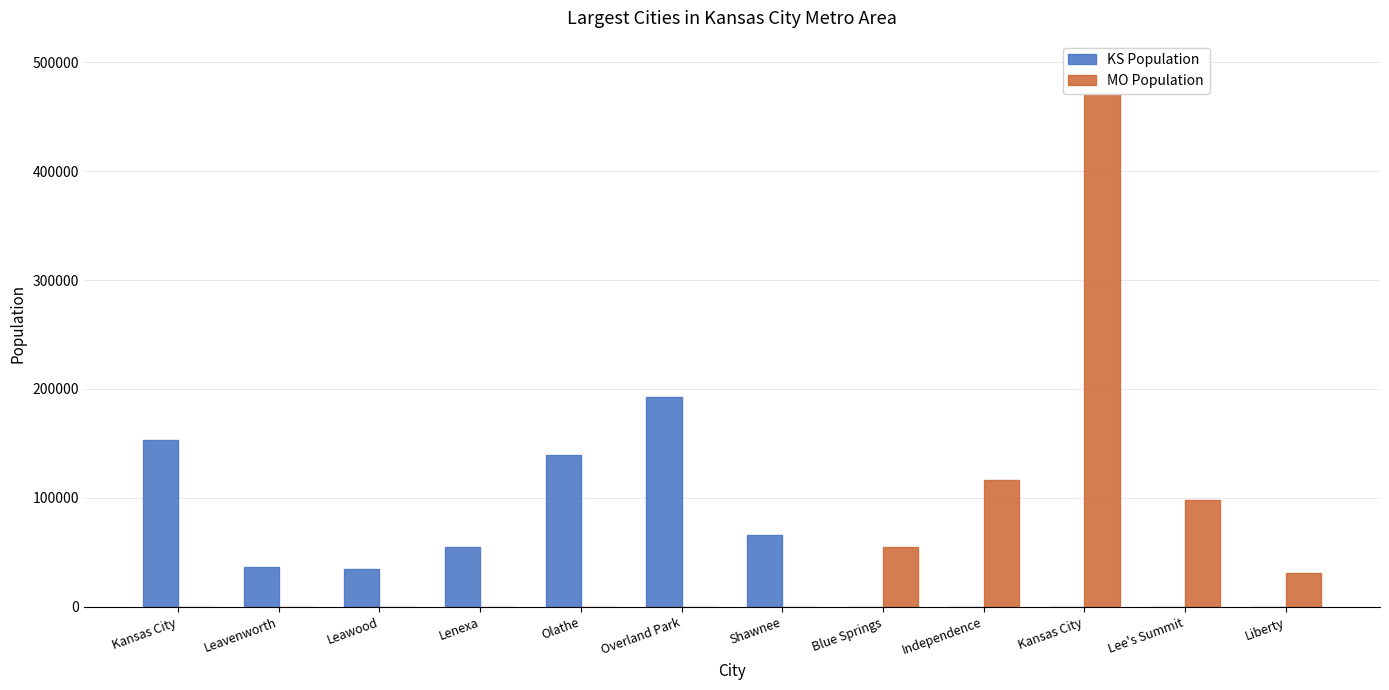

Rank the categories by MO Population value from highest to lowest.

Kansas City, Independence, Lee's Summit, Blue Springs, Liberty, Kansas City, Leavenworth, Leawood, Lenexa, Olathe, Overland Park, Shawnee